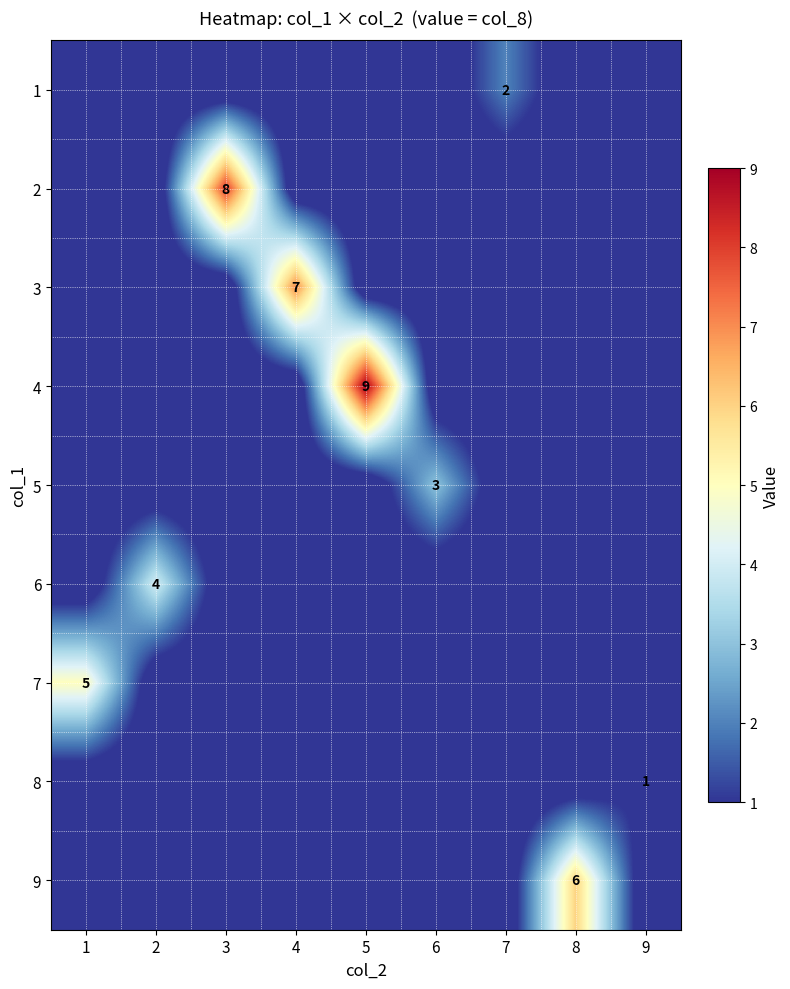

At how many categories does at least one series exceed 2?

7